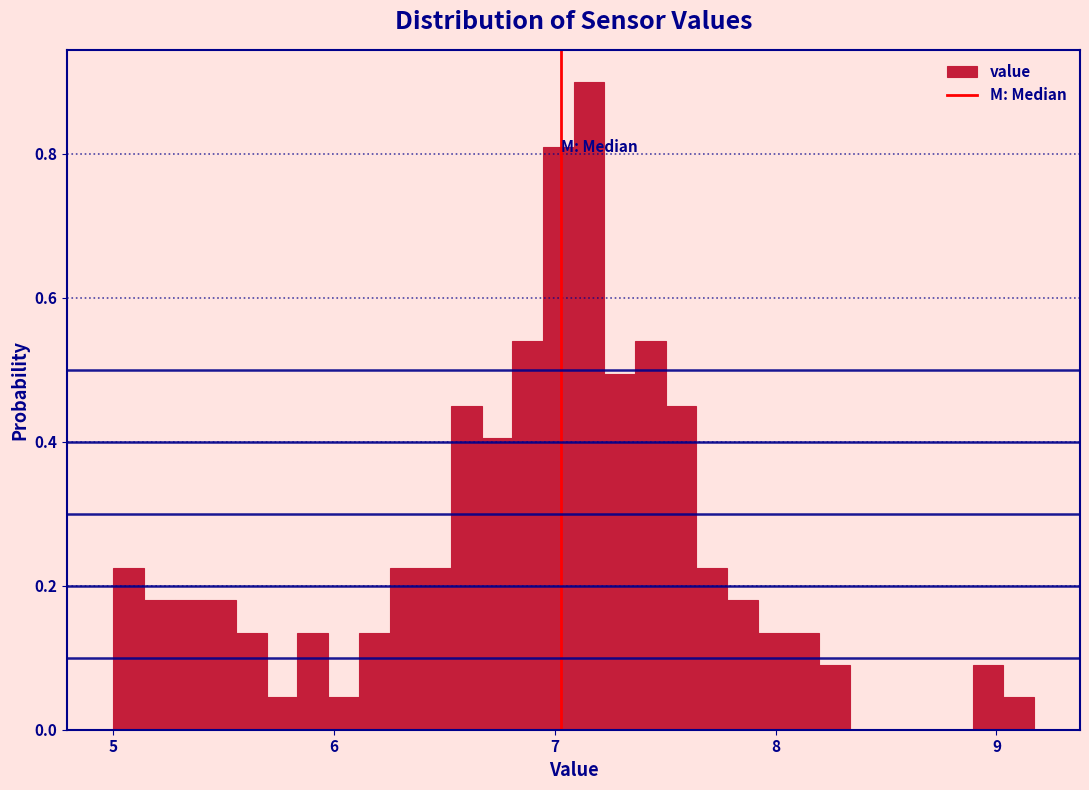

Read against the x-axis, roughly where is the centre of the tallest bar?

7.2